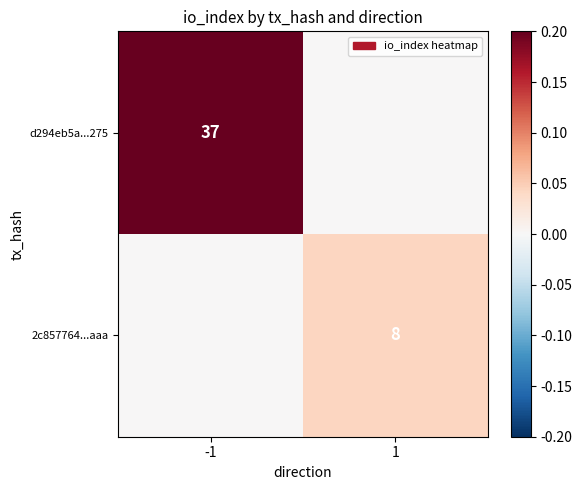

Is the value of d294eb5a...275 at -1 greater than the value of 2c857764...aaa at 1?

Yes